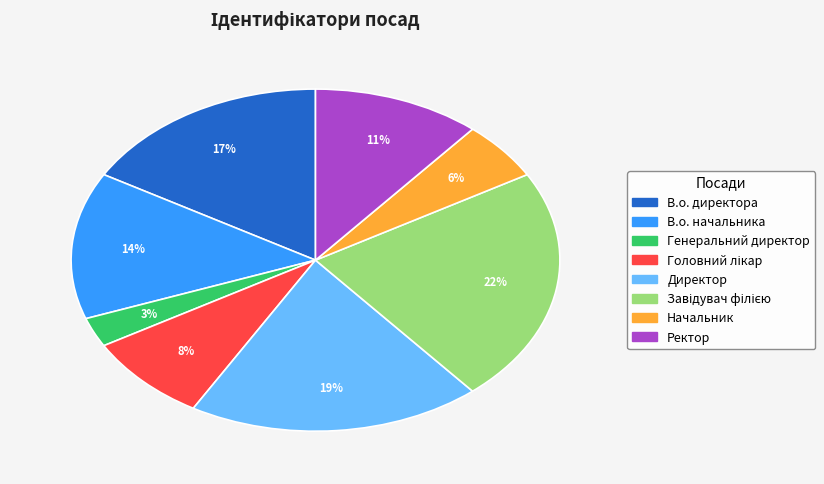

To the nearest percent, what is the combined percentage of В.о. директора and В.о. начальника?

31%